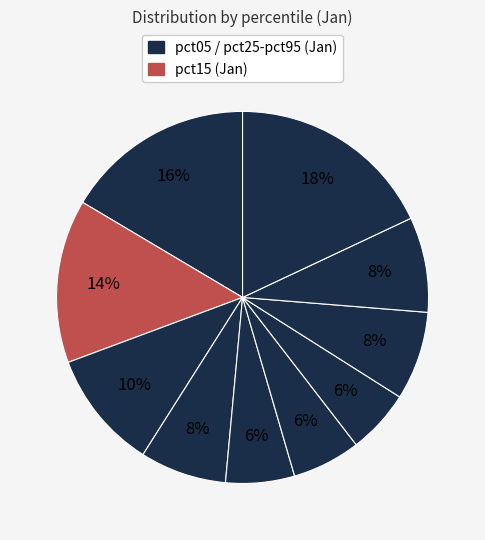

Is there any slice that represents more than half of the pie?

No